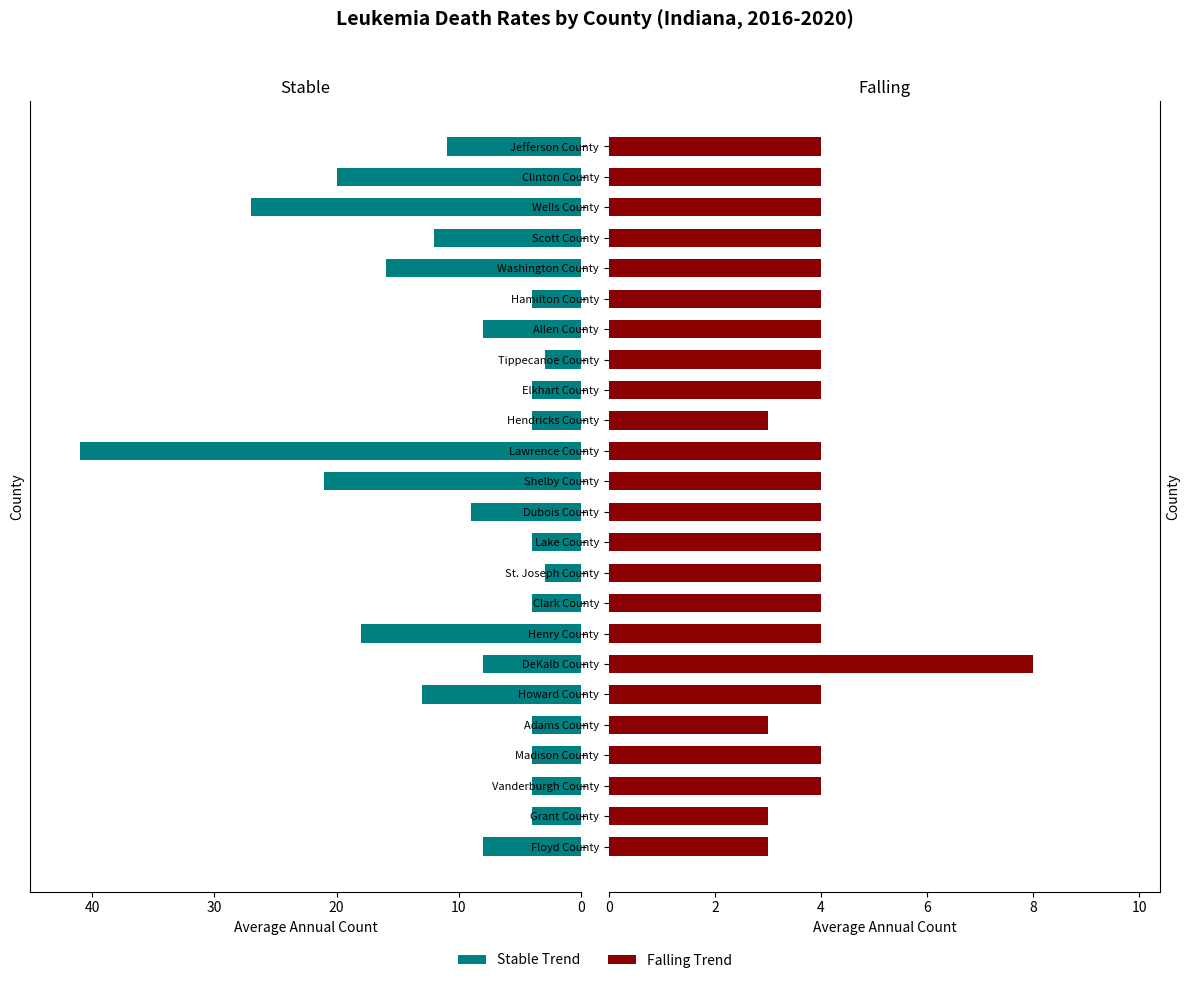

Does the chart contain any negative values?

No